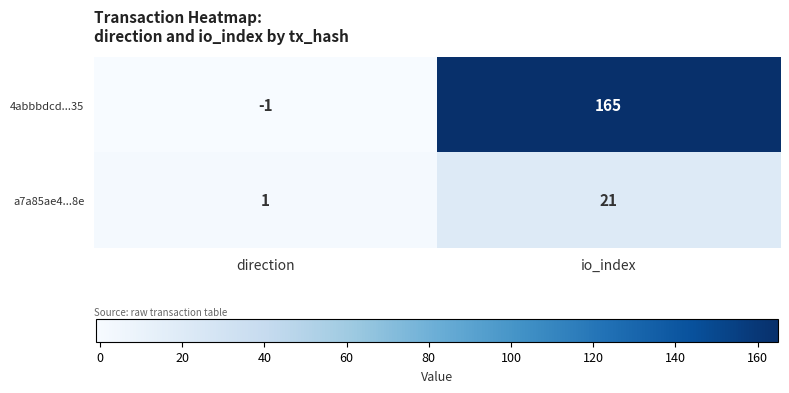

At which label does 4abbbdcd...35 reach its minimum?

direction